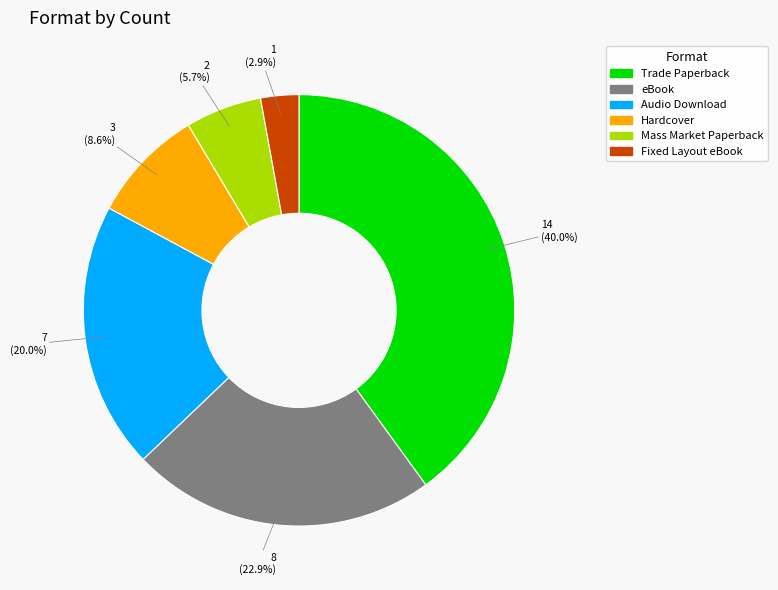

To the nearest percent, what is the difference between the largest and smallest slice percentages?

37%